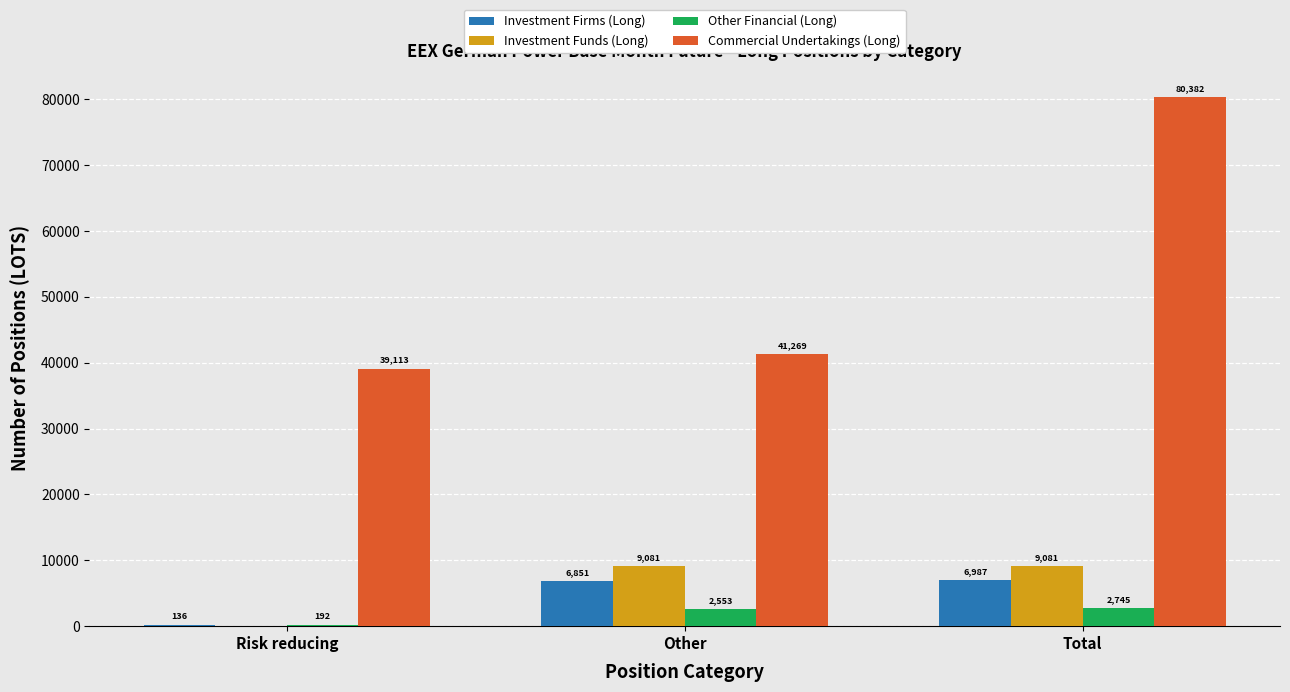

At which category is the sum across all series the highest?

Total